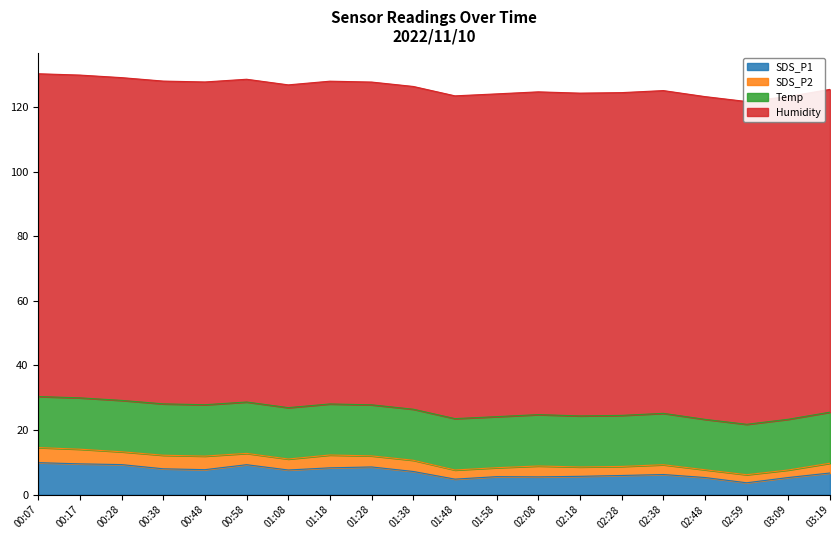

Read the SDS_P2 value at 02:28.

2.8